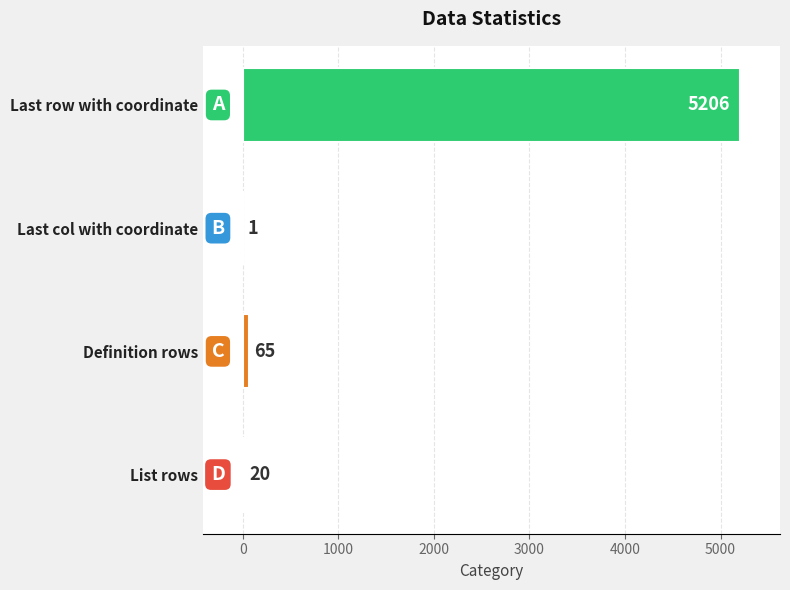

What is the sum of the values at Definition rows and Last col with coordinate?

66